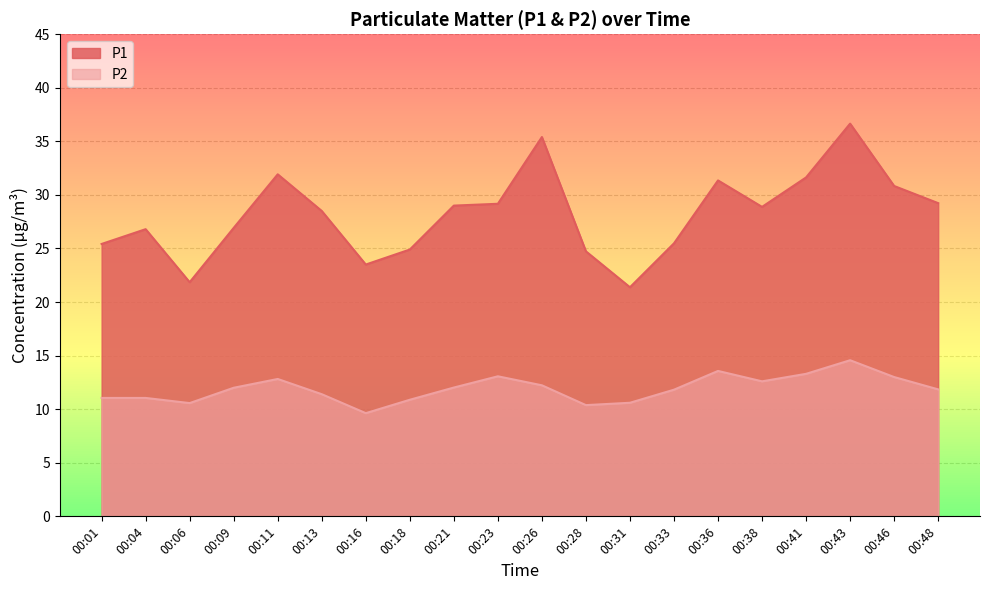

True or false: P2 has more than 1 points higher than both neighbors.

True